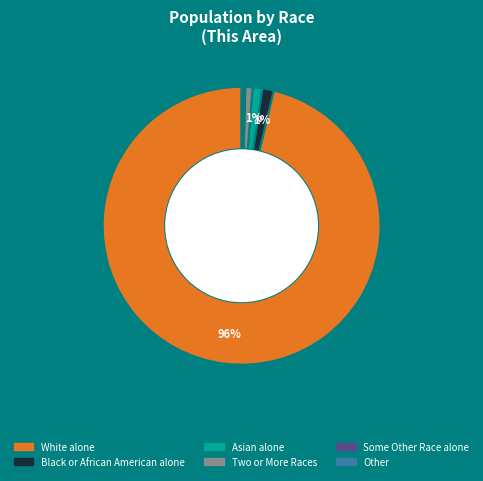

Is there a majority slice in this chart?

Yes